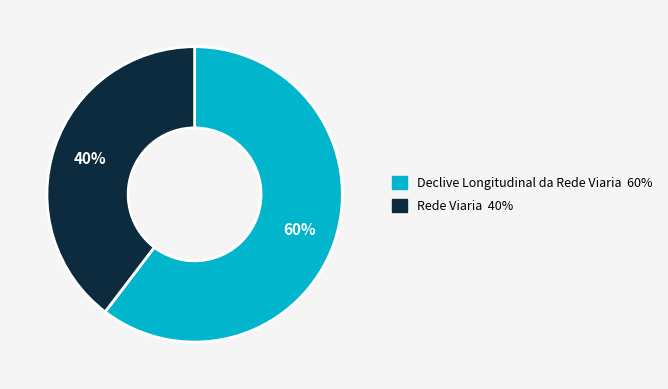

What percentage is the Declive Longitudinal da Rede Viaria slice, to the nearest percent?

60%